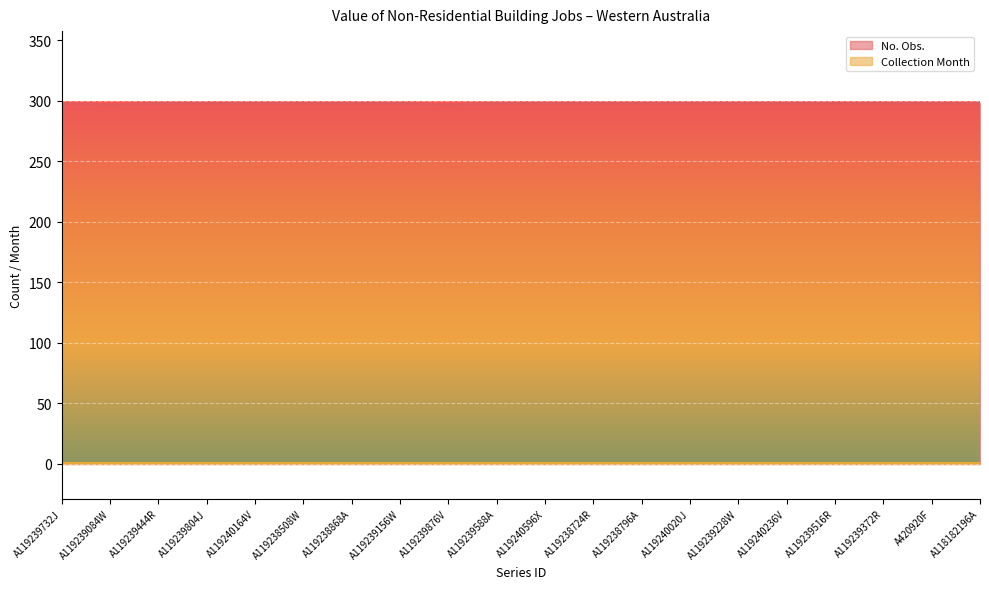

Reading left to right, what are all the values shown in this chart?

A119239732J=298	A119239084W=297	A119239444R=298	A119239804J=298	A119240164V=298	A119238508W=298	A119238868A=298	A119239156W=298	A119239876V=297	A119239588A=298	A119240596X=298	A119238724R=298	A119238796A=298	A119240020J=298	A119239228W=298	A119240236V=298	A119239516R=298	A119239372R=298	A420920F=298	A118182196A=298